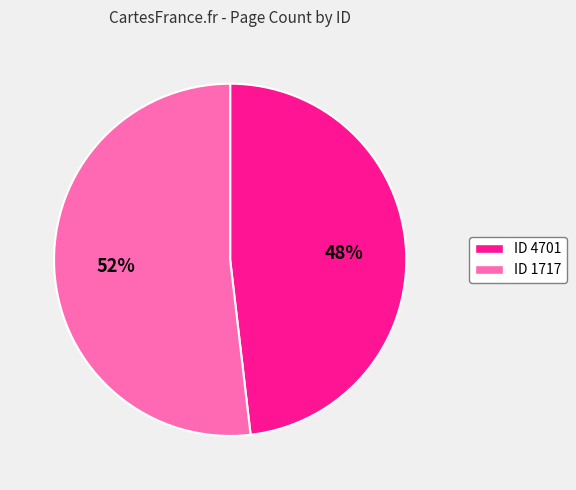

Which slice represents more than half of the pie?

ID 1717